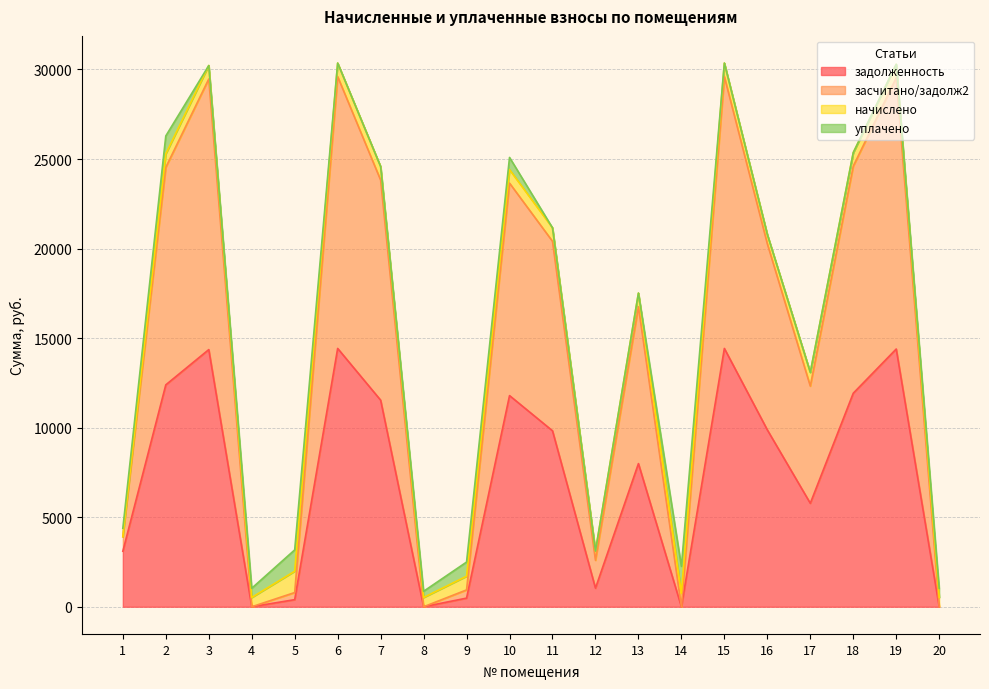

How many interior local peaks does the засчитано/задолж2 series have?

6